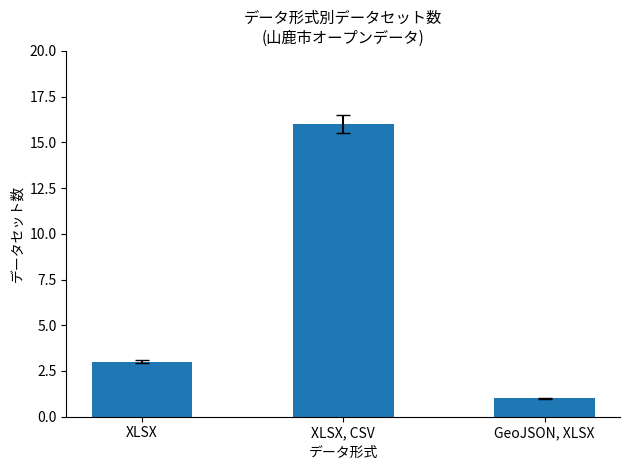

What is the difference between the maximum and minimum values?

15